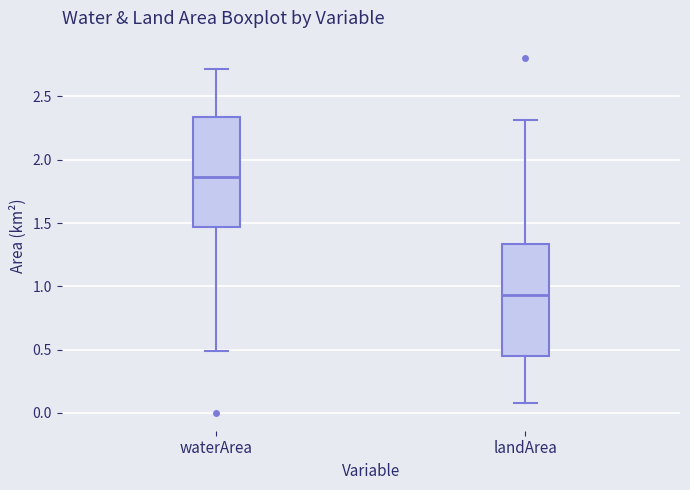

Which box has the lowest median line?

landArea